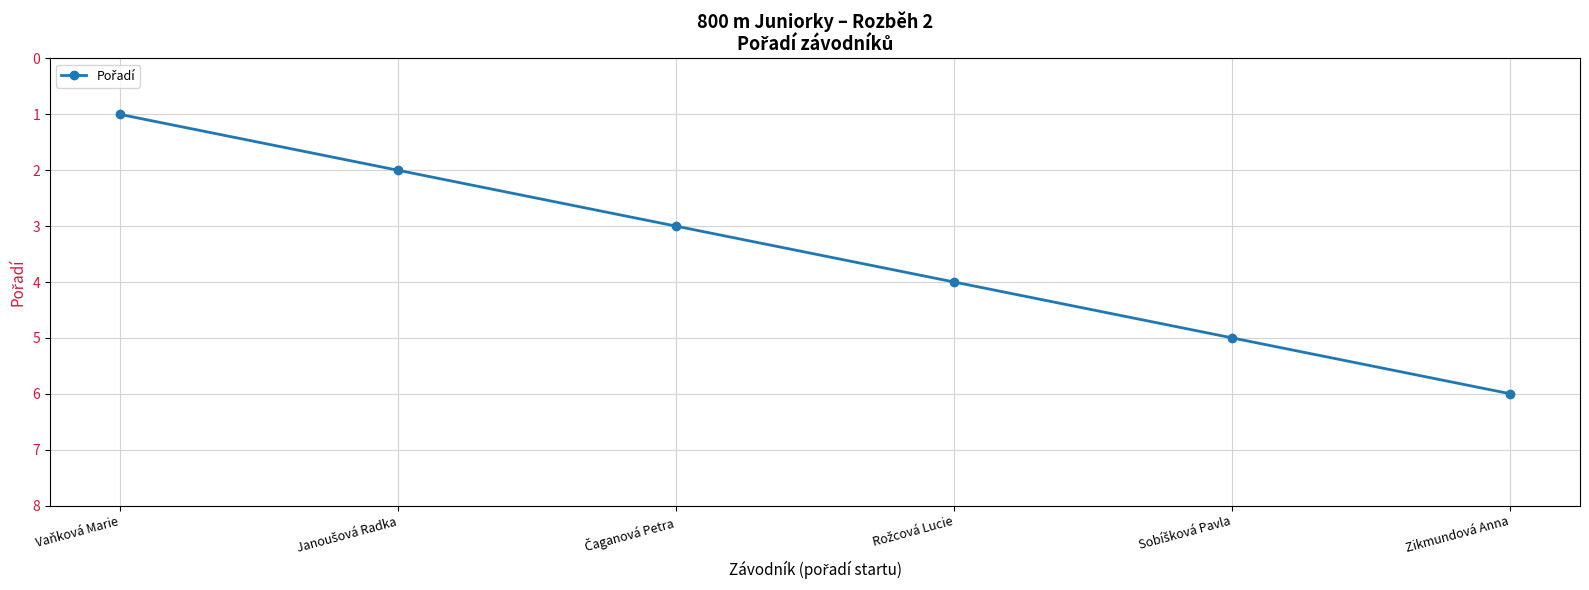

Is it true that the value at Vaňková Marie is 1?

True